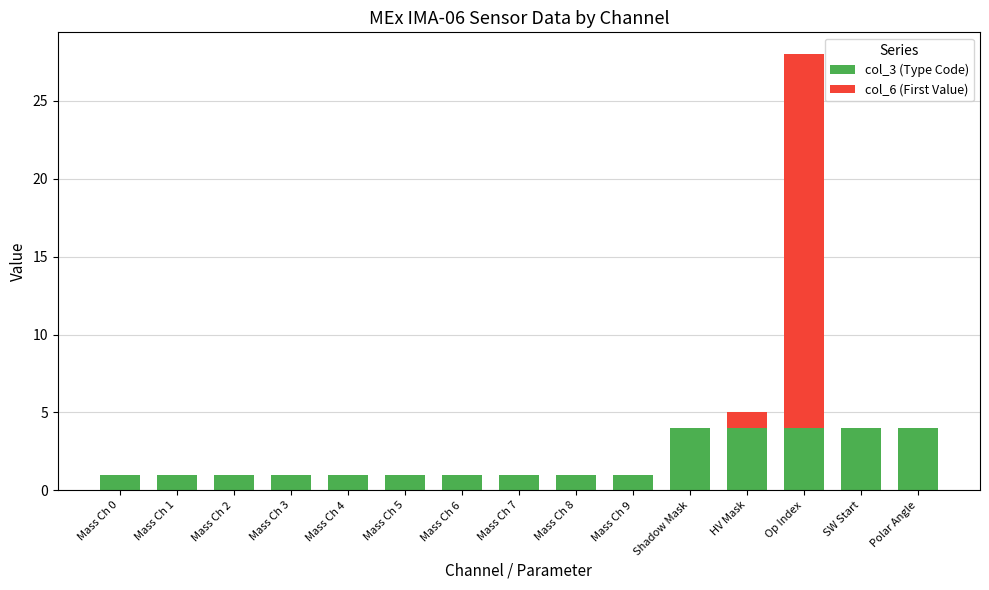

At which category is the sum across all series the highest?

Op Index